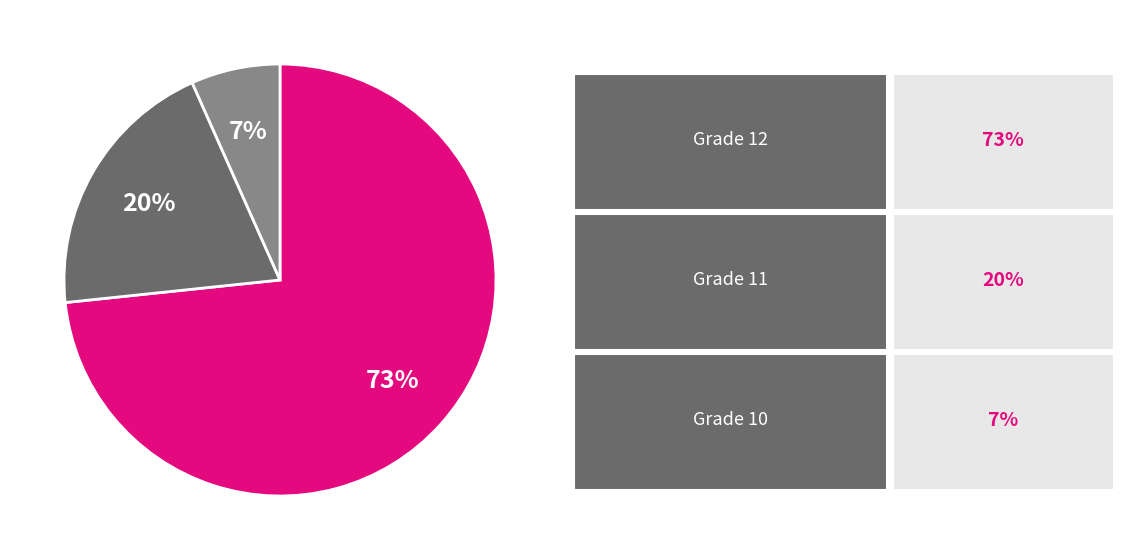

Is there a majority slice in this chart?

Yes